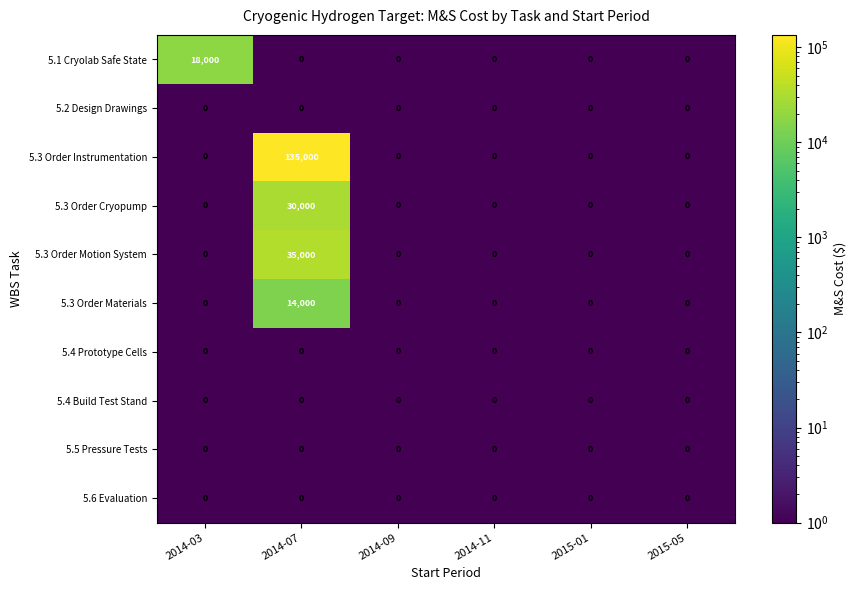

At which category is the sum across all series the highest?

2014-07